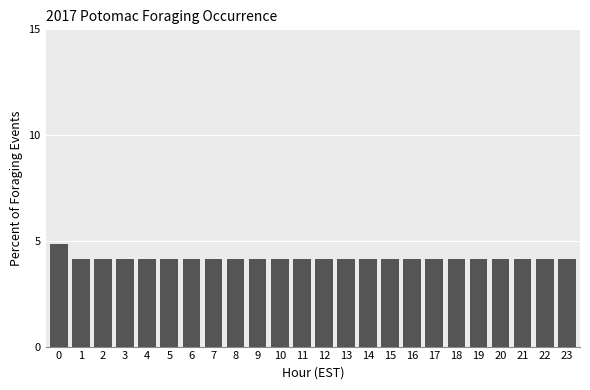

Reading left to right, list all the values displayed in this chart.

0=4.8	1=4.1	2=4.1	3=4.1	4=4.1	5=4.1	6=4.1	7=4.1	8=4.1	9=4.1	10=4.1	11=4.1	12=4.1	13=4.1	14=4.1	15=4.1	16=4.1	17=4.1	18=4.1	19=4.1	20=4.1	21=4.1	22=4.1	23=4.1